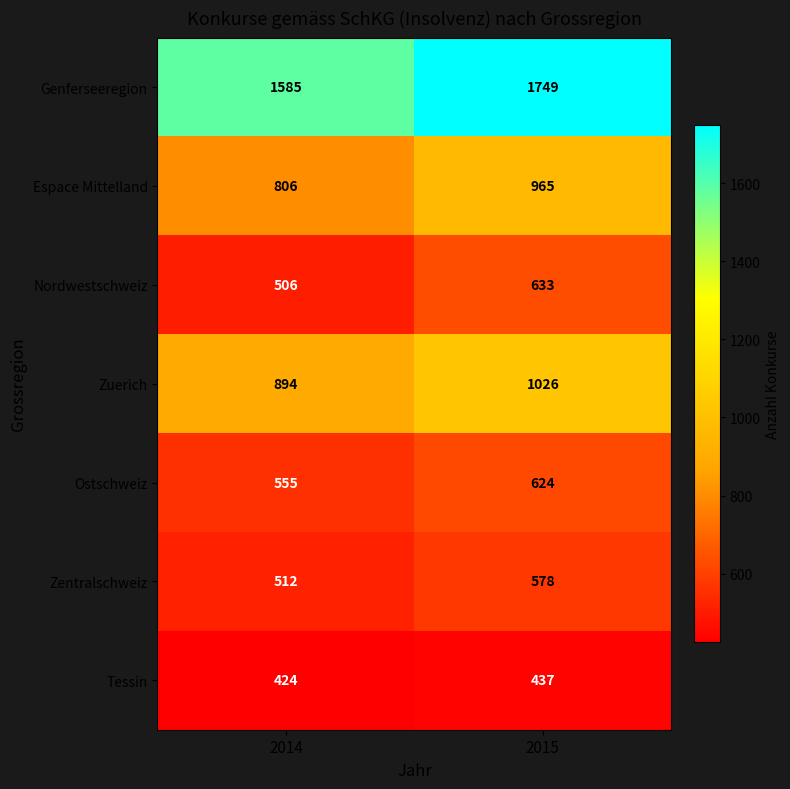

True or false: Espace Mittelland has a value of 538 at 2014.

False